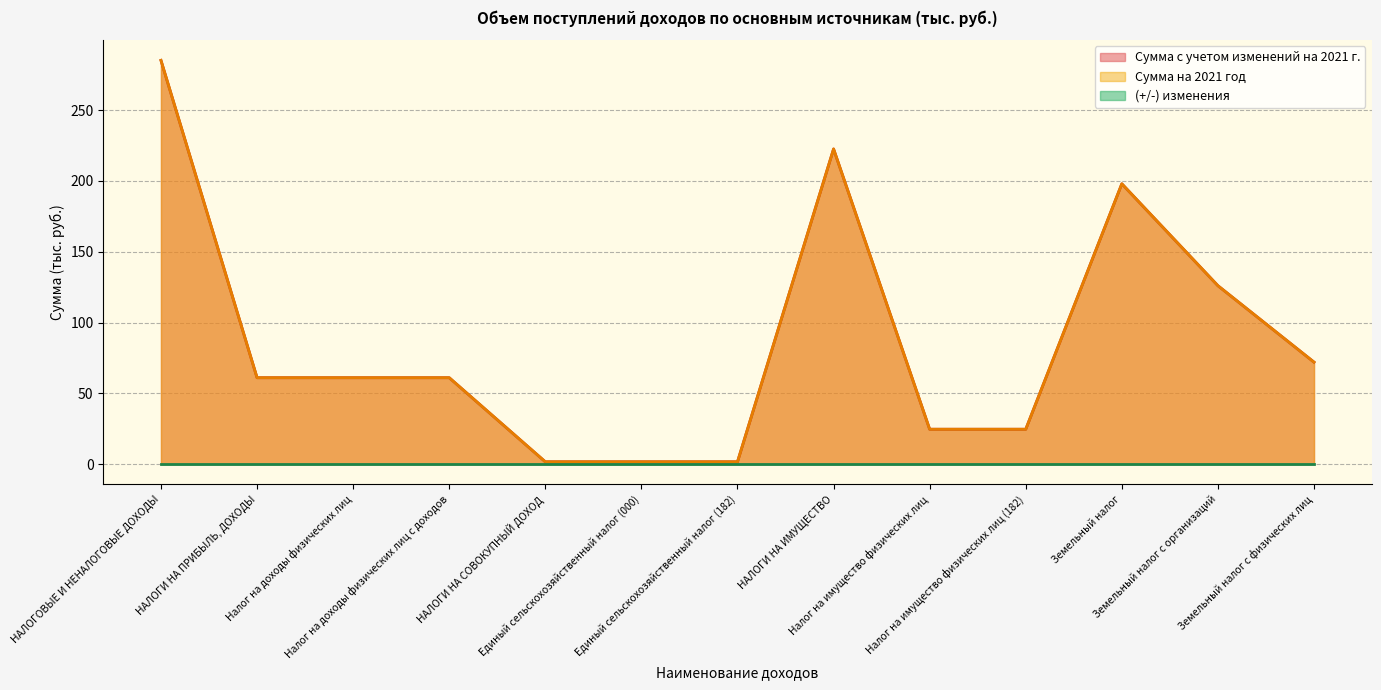

At which category does the chart reach its minimum across all series?

НАЛОГИ НА СОВОКУПНЫЙ ДОХОД